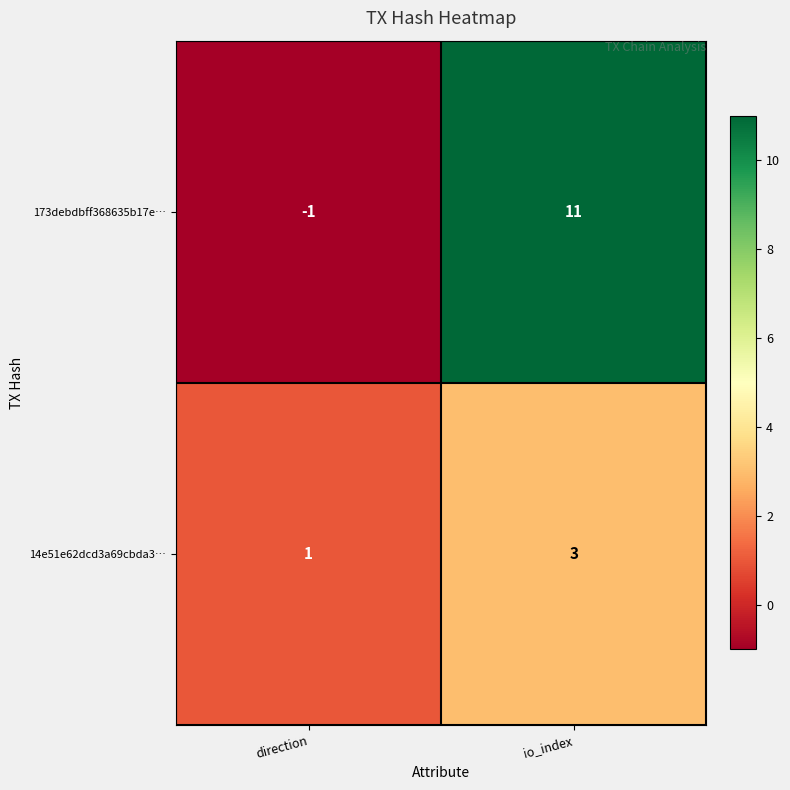

Reading right to left, transcribe all the data shown in this chart.

173debdbff368635b17e…: io_index=11	direction=-1
14e51e62dcd3a69cbda3…: io_index=3	direction=1